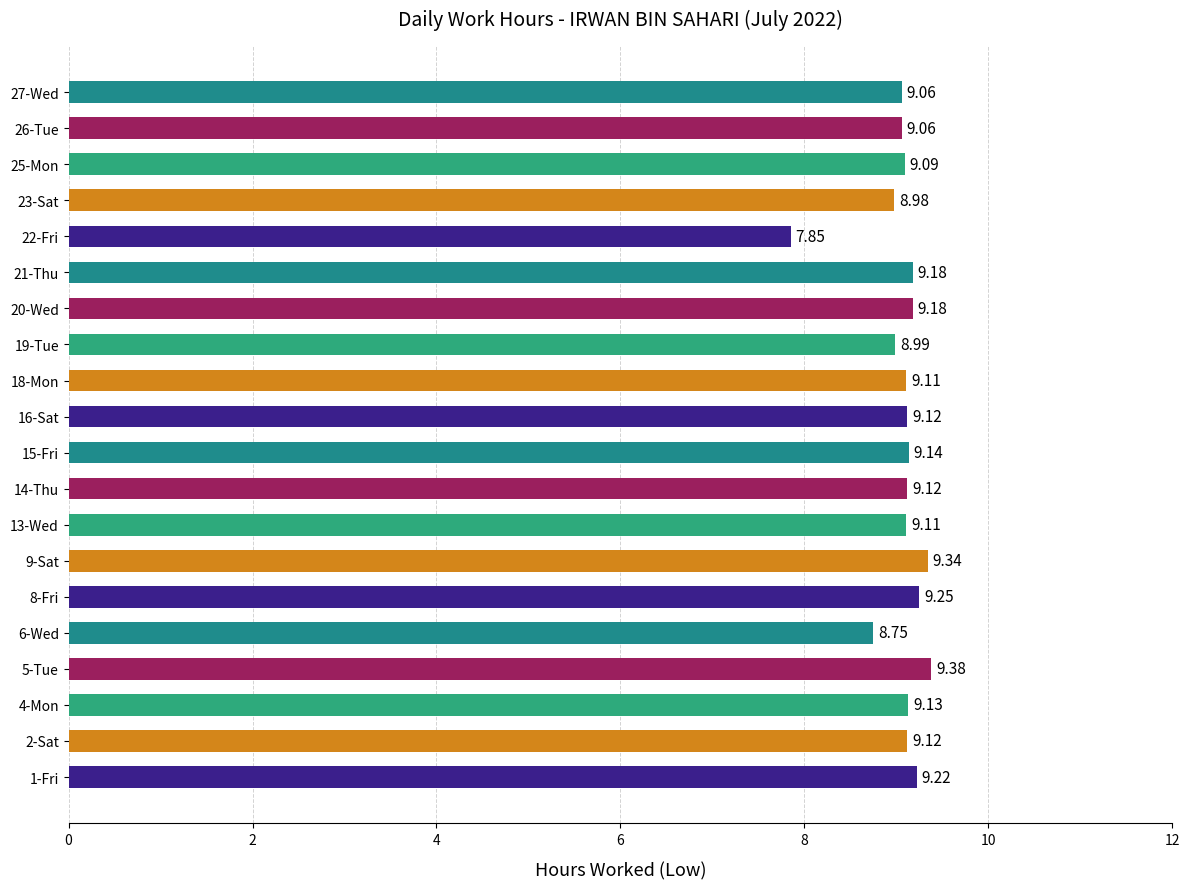

What is the ratio of the value at 14-Thu to the value at 20-Wed?

1.0